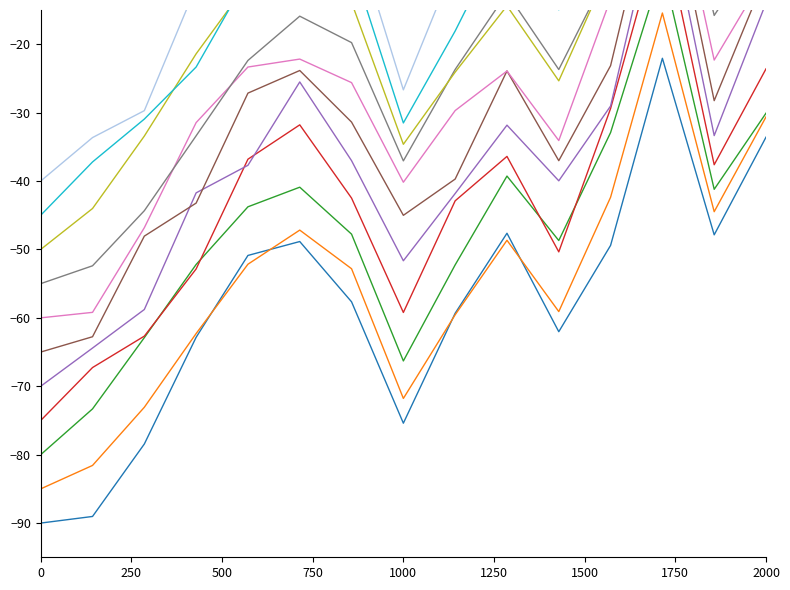

Does the chart have visible grid lines?

No